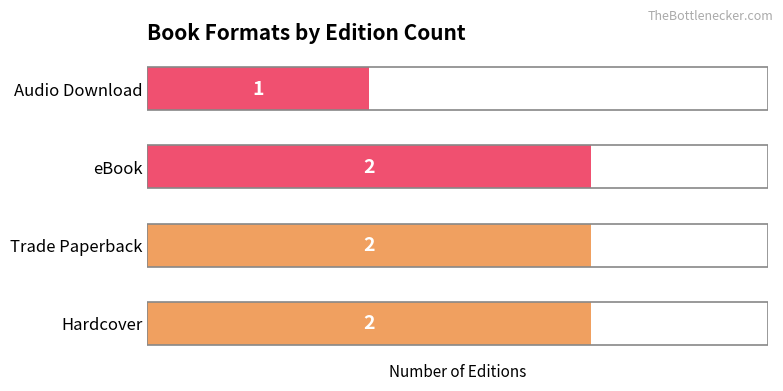

What is the sum of the values at eBook and Hardcover?

4